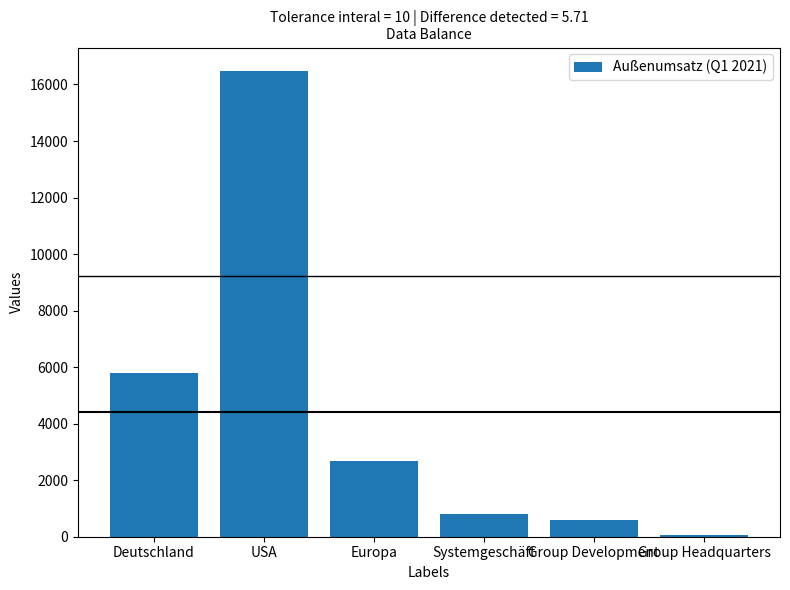

What is the sum of the values at Group Headquarters and USA?

16534